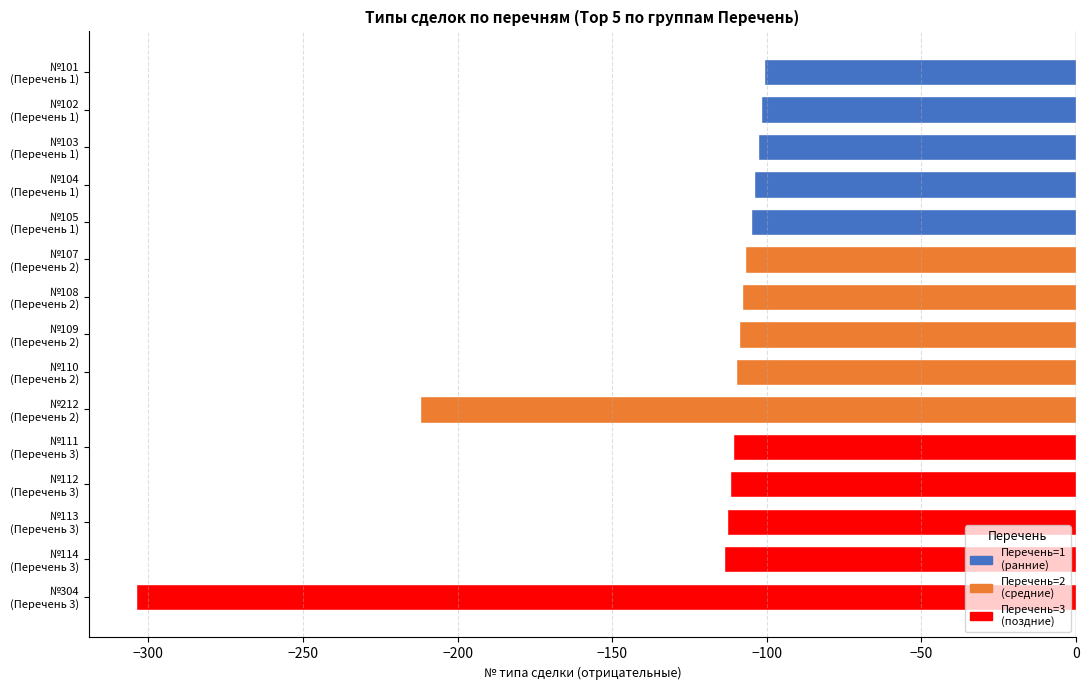

What is the value of the 12th bar from the top?

-112